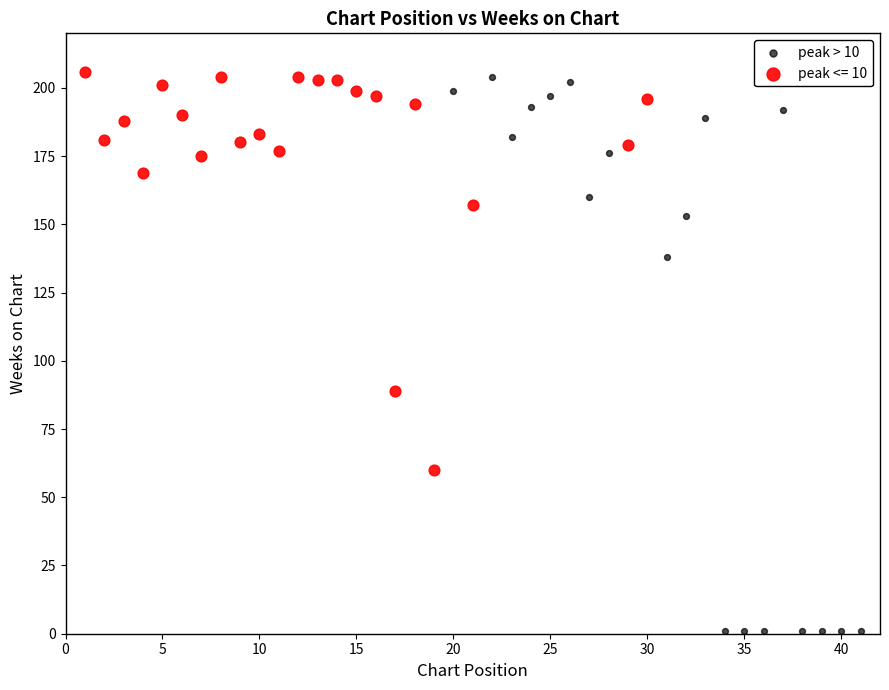

Which series has the widest spread of Y values?

peak > 10